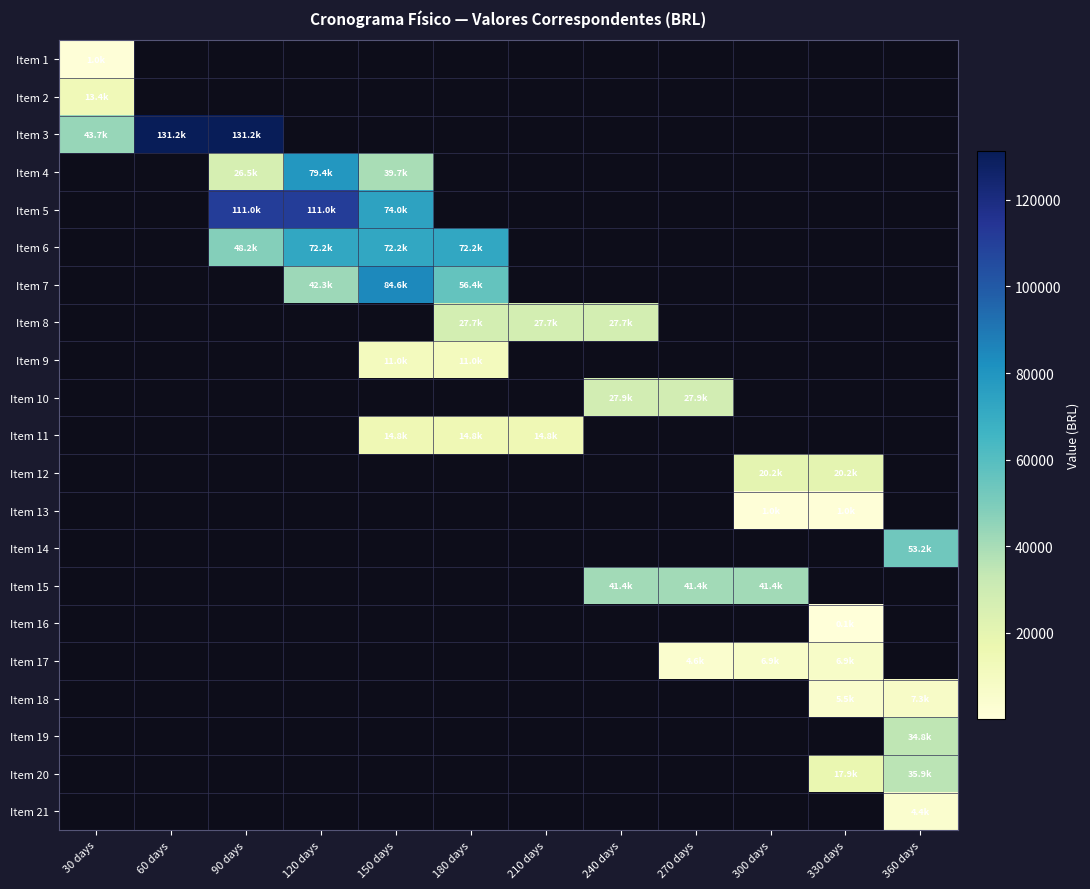

Is the value of Item 14 at 90 days greater than the value of Item 7 at 180 days?

No